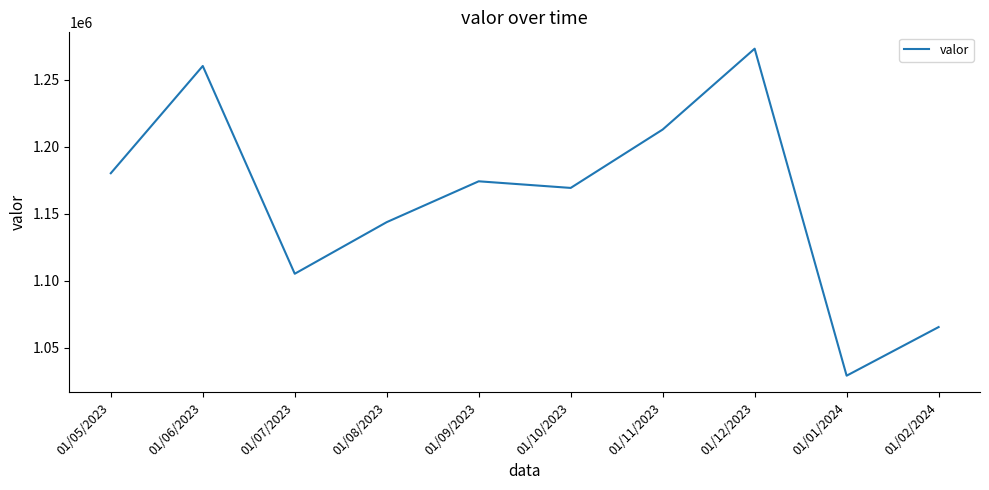

What is the difference between the values at 01/05/2023 and 01/09/2023?

6026